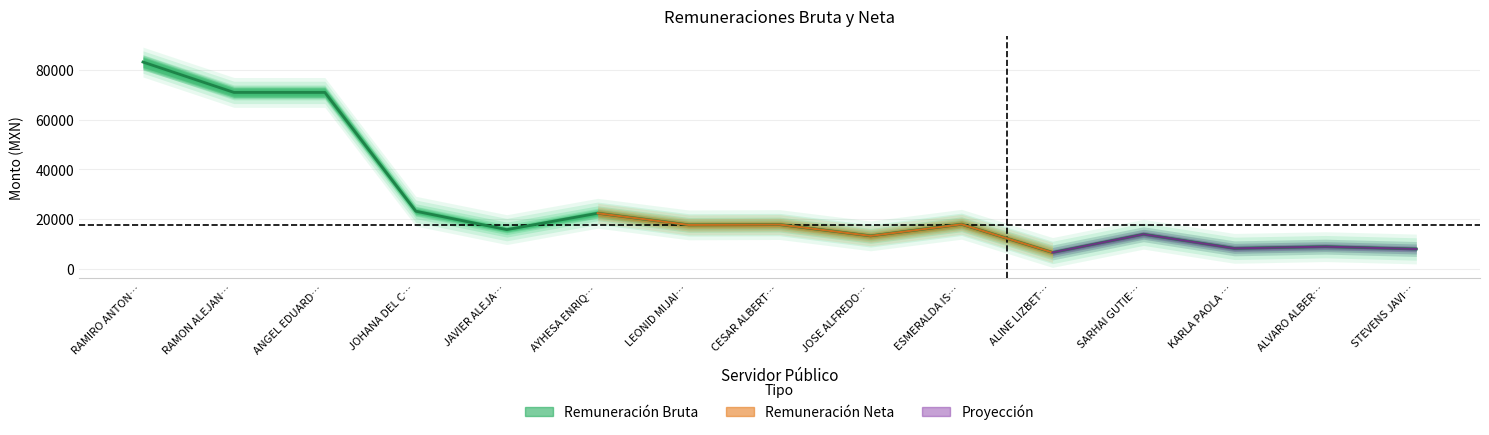

What is the change in value from JAVIER ALEJA… to CESAR ALBERT…?

+2030.3